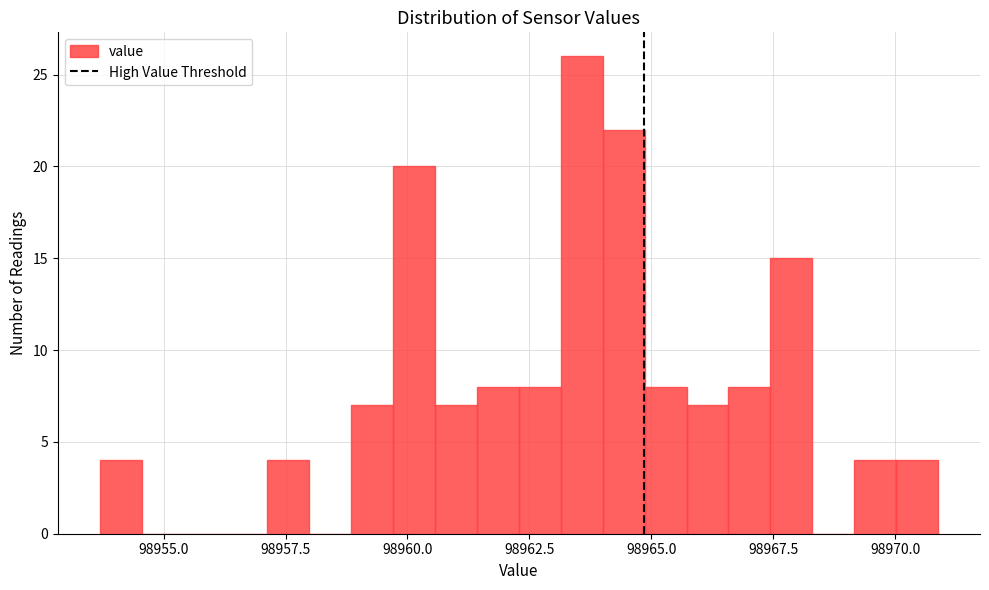

Around what value on the x-axis is the tallest bar? Give the approximate position of its centre, as read against the axis.

98963.5